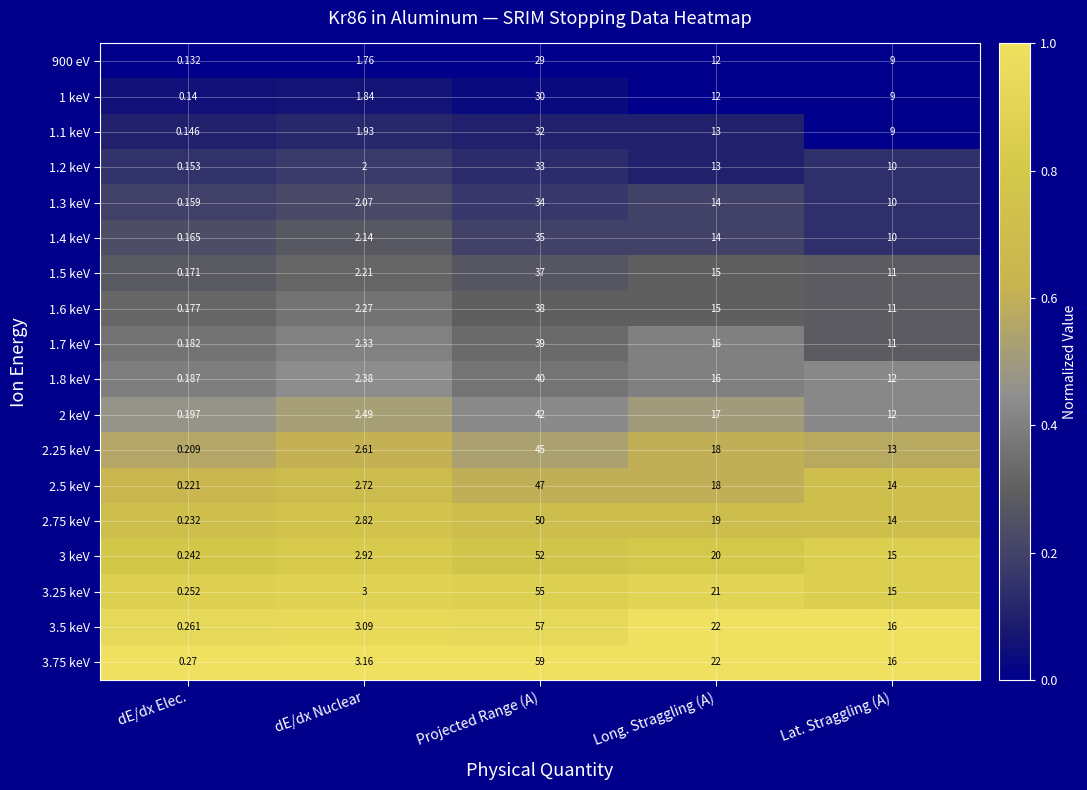

Which category has the lowest value in the 1.8 keV series?

dE/dx Elec.